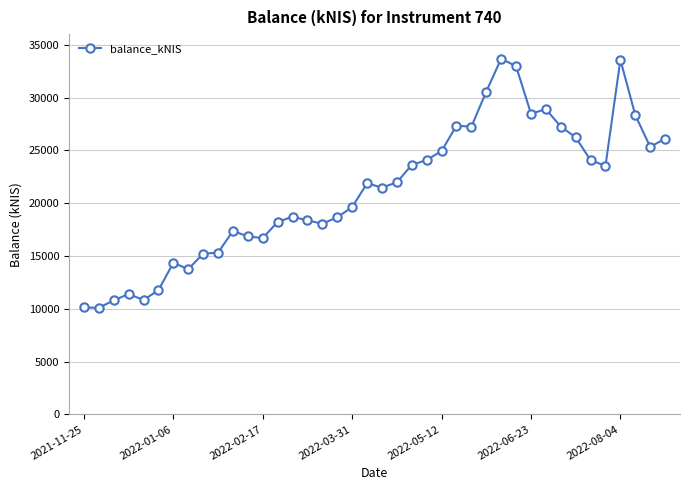

What is the difference between the maximum and second lowest values?

23561.9